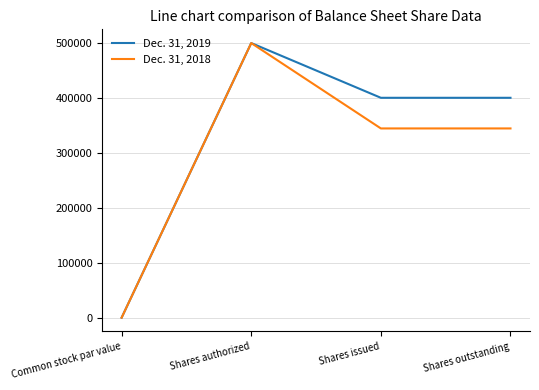

At which label does Dec. 31, 2019 reach its minimum?

Common stock par value